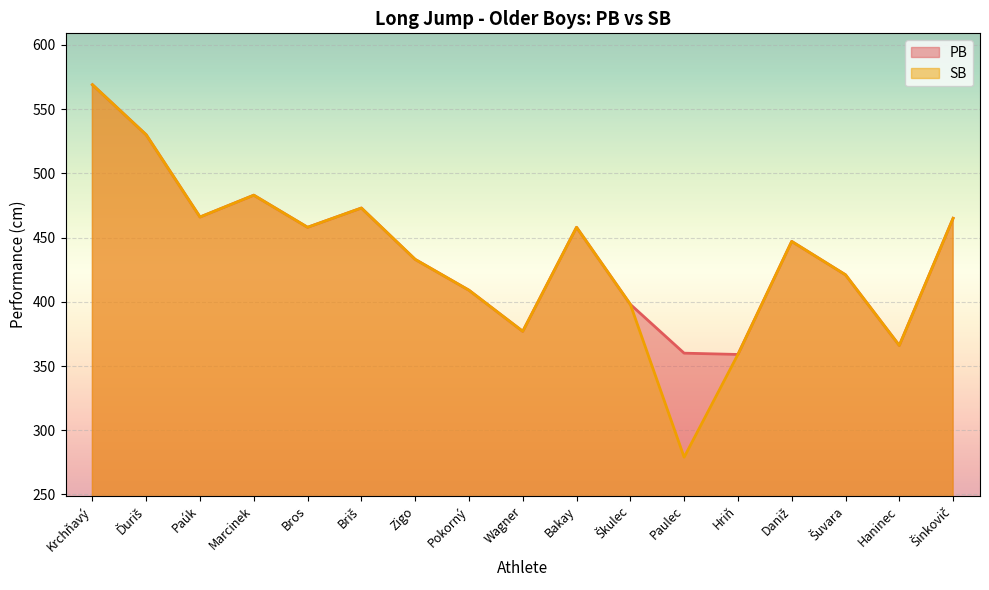

Reading right to left, extract all data points from this chart.

PB: Šinkovič=465	Haninec=366	Šuvara=421	Daniž=447	Hriň=359	Paulec=360	Škulec=398	Bakay=458	Wagner=377	Pokorný=409	Zigo=433	Briš=473	Bros=458	Marcinek=483	Paúk=466	Ďuriš=530	Krchňavý=569
SB: Šinkovič=465	Haninec=366	Šuvara=421	Daniž=447	Hriň=359	Paulec=279	Škulec=398	Bakay=458	Wagner=377	Pokorný=409	Zigo=433	Briš=473	Bros=458	Marcinek=483	Paúk=466	Ďuriš=530	Krchňavý=569